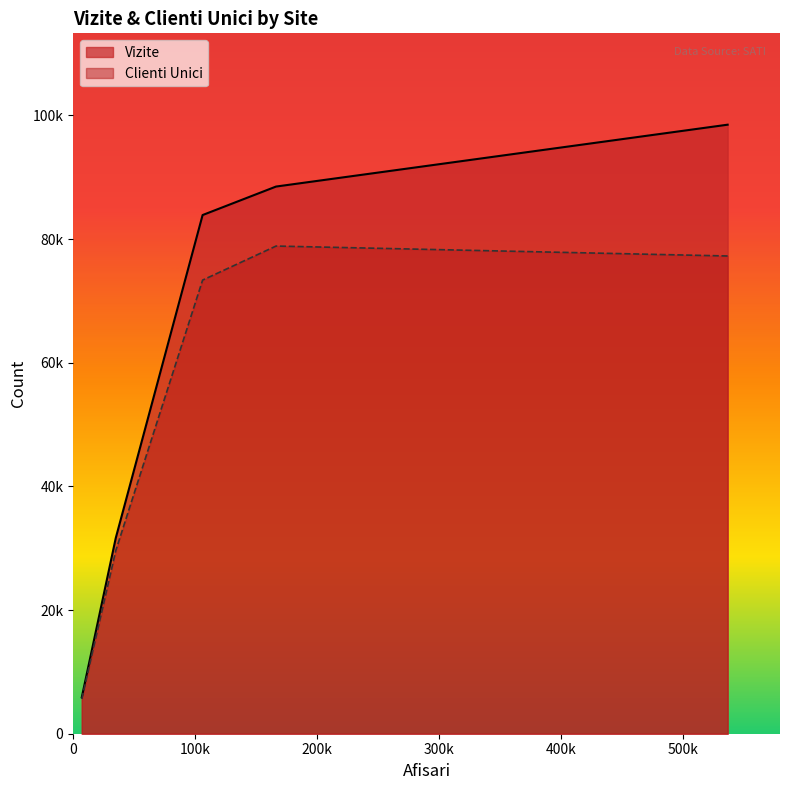

True or false: Clienti Unici and Vizite intersect in this chart.

False